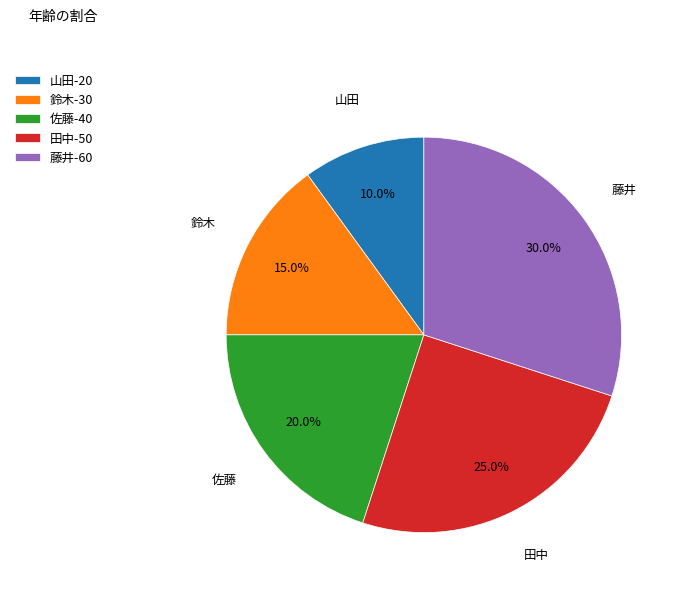

How many slices are in this pie chart?

5